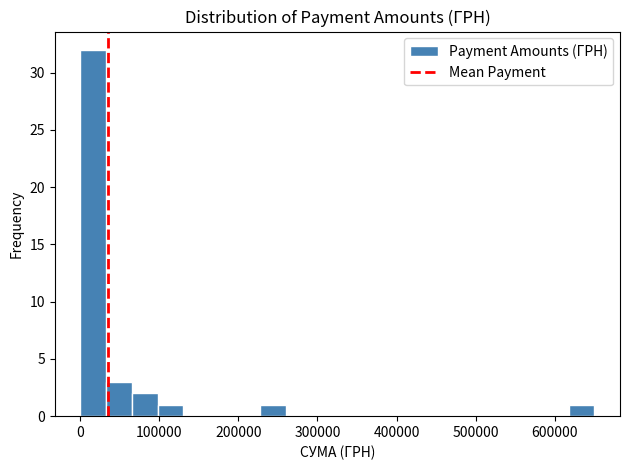

Read against the x-axis, roughly where is the centre of the tallest bar?

20000